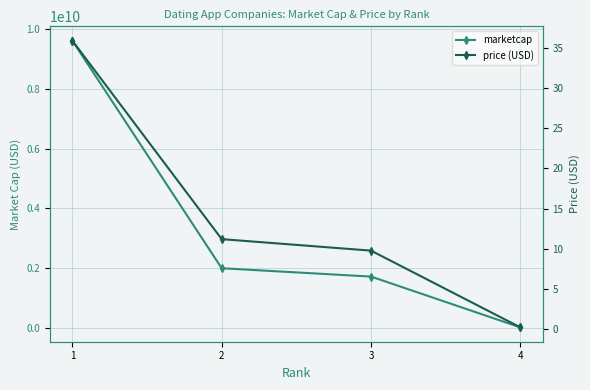

Where does the price (USD) series first go above 11?

1